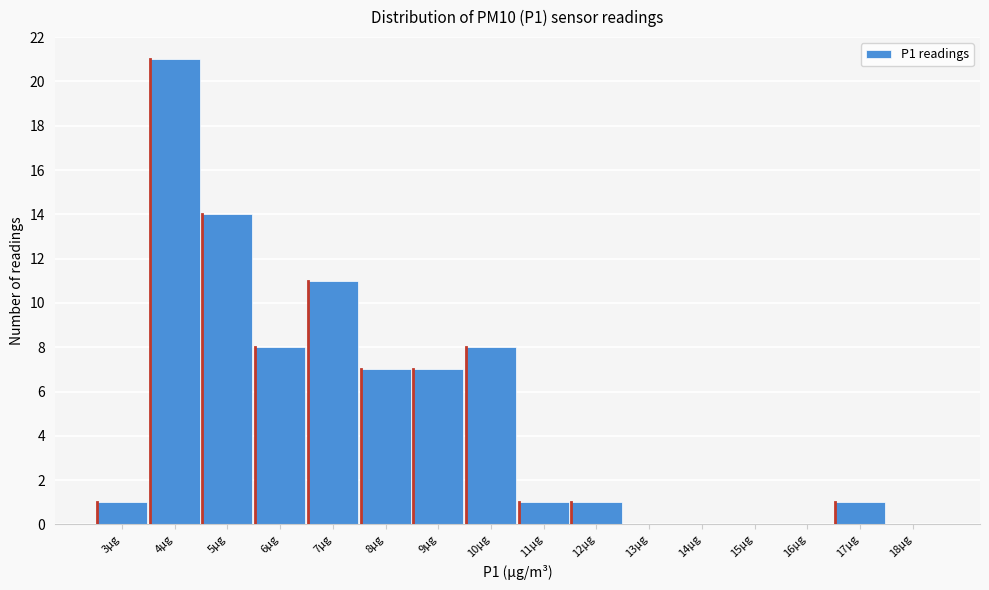

Reading right to left, what are all the values shown in this chart?

18µg=0	17µg=1	16µg=0	15µg=0	14µg=0	13µg=0	12µg=1	11µg=1	10µg=8	9µg=7	8µg=7	7µg=11	6µg=8	5µg=14	4µg=21	3µg=1